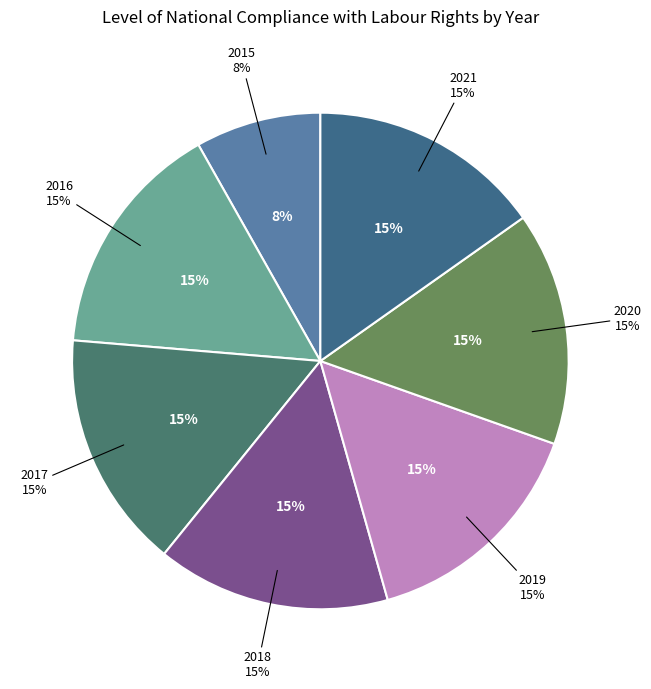

Approximately how many times larger is the value at 2017 compared to 2020?

1.0